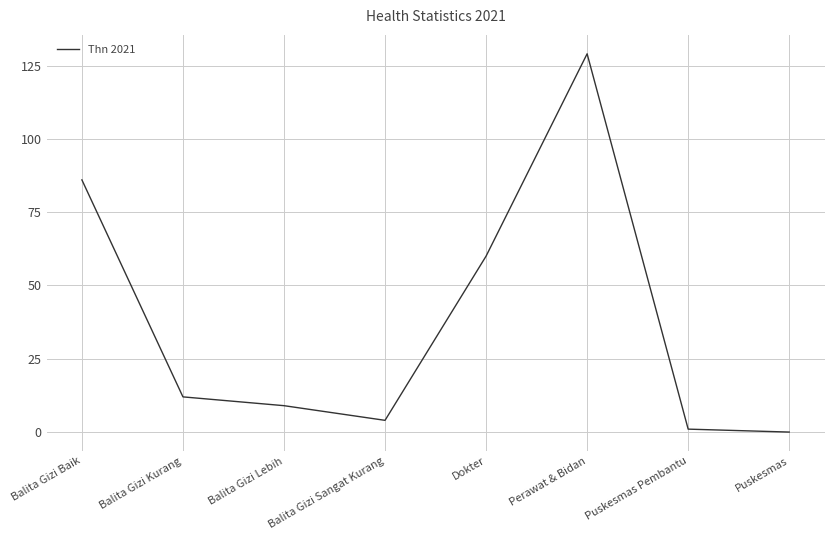

What is the maximum value shown in the chart?

129